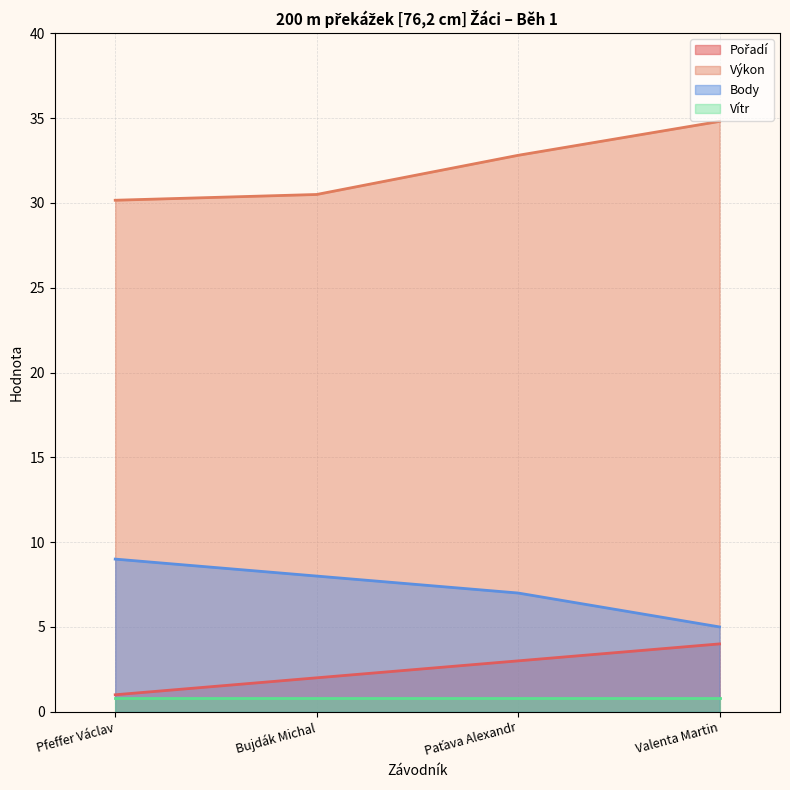

The Body series shows 16.0 at Pfeffer Václav. True or false?

False